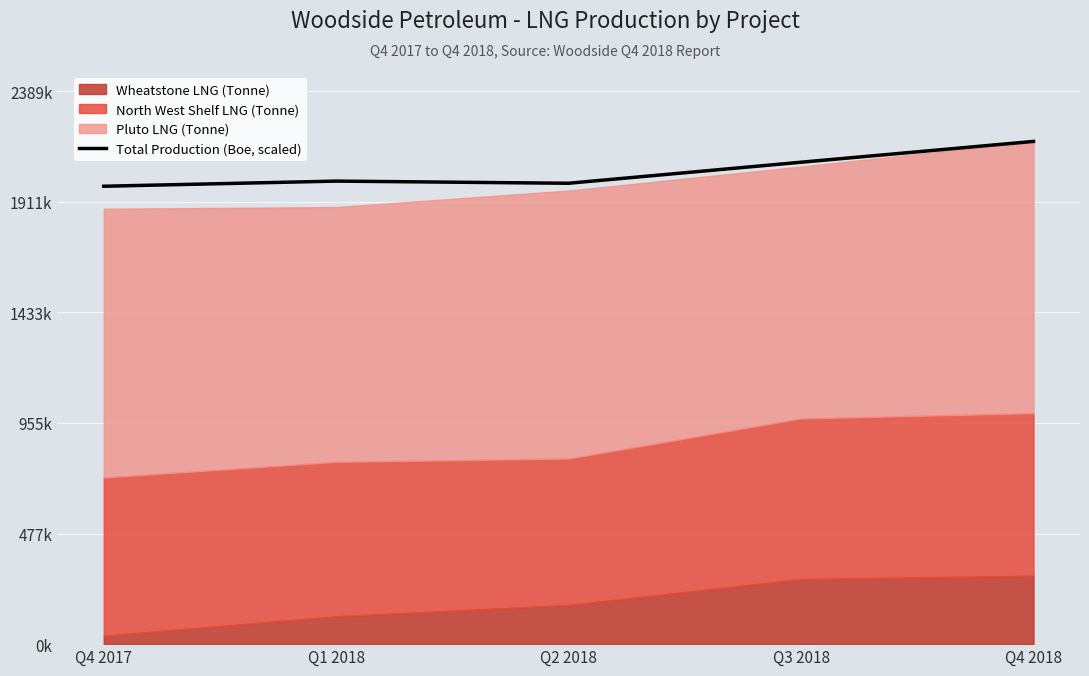

How many lines are shown in the chart?

1